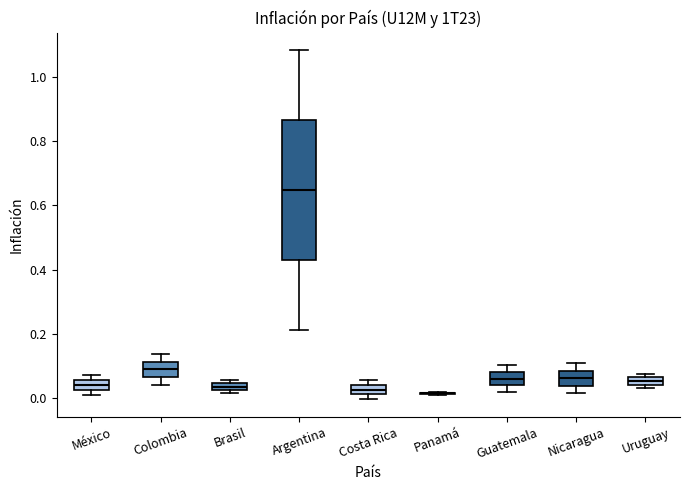

Comparing the boxes themselves (not the whiskers), which one is the tallest?

Argentina